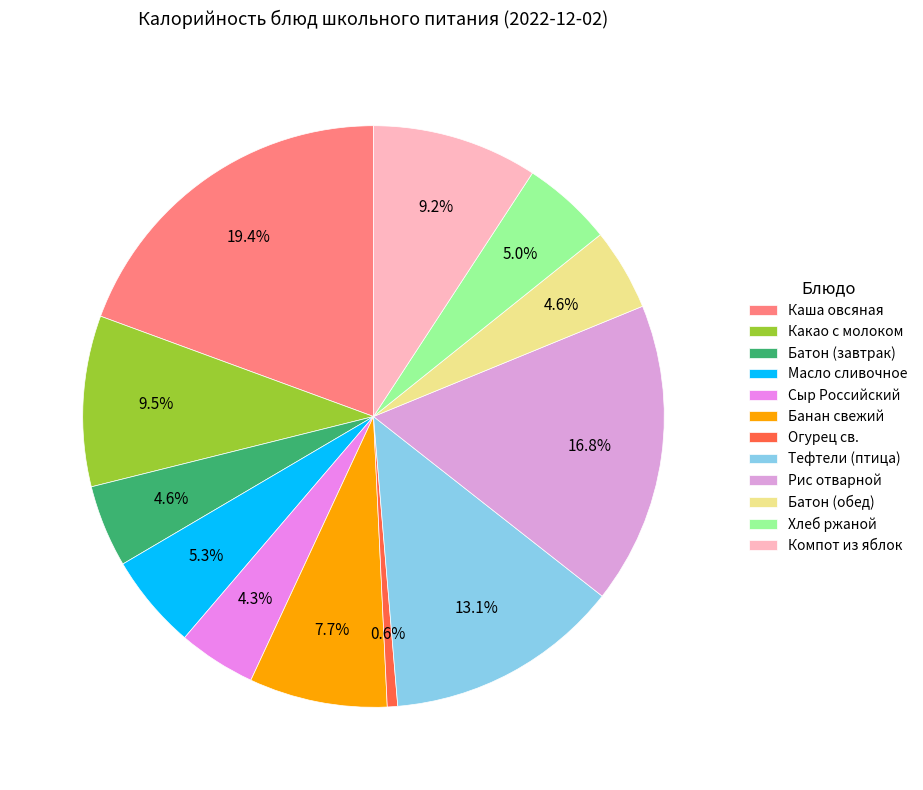

Is there a majority slice in this chart?

No